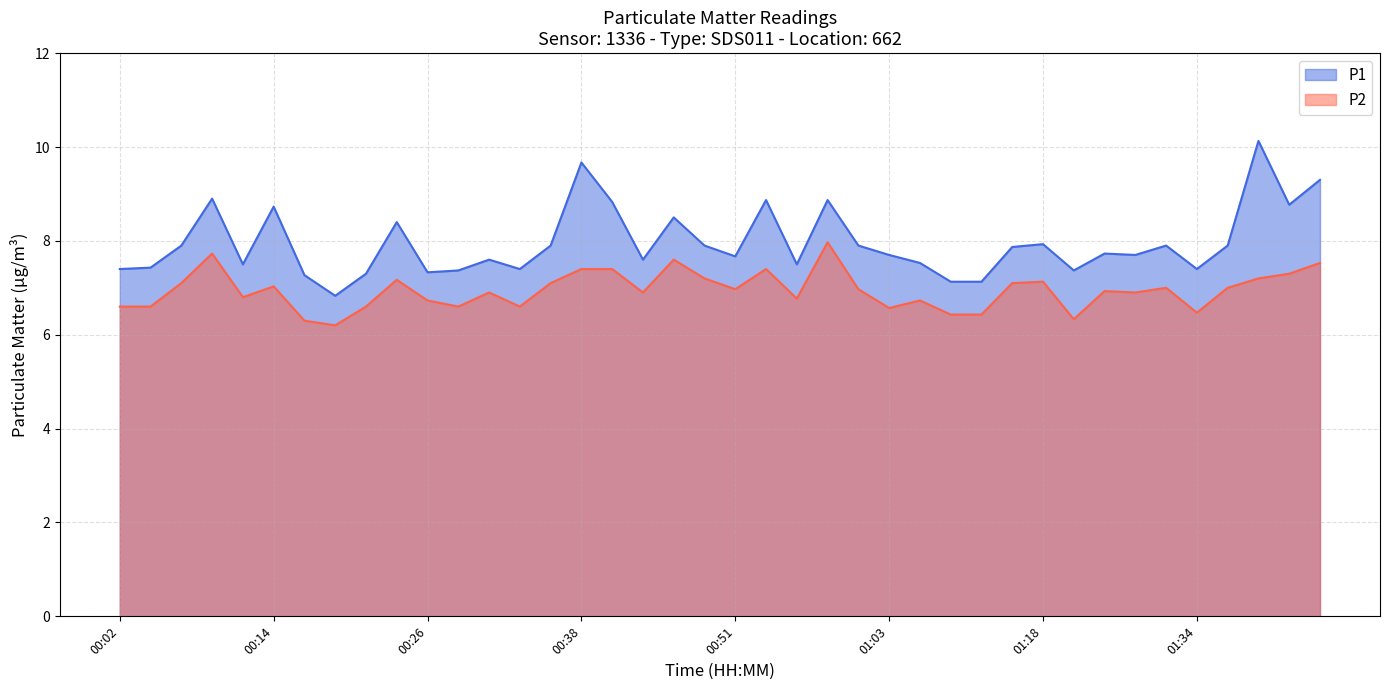

Reading left to right, list all the values displayed in this chart.

P1: 00:02=7.4	00:04=7.4	00:07=7.9	00:09=8.9	00:12=7.5	00:14=8.7	00:16=7.3	00:19=6.8	00:21=7.3	00:24=8.4	00:26=7.3	00:29=7.4	00:31=7.6	00:34=7.4	00:36=7.9	00:38=9.7	00:41=8.8	00:43=7.6	00:46=8.5	00:48=7.9	00:51=7.7	00:53=8.9	00:55=7.5	00:58=8.9	01:00=7.9	01:03=7.7	01:05=7.5	01:08=7.1	01:11=7.1	01:16=7.9	01:18=7.9	01:21=7.4	01:24=7.7	01:29=7.7	01:32=7.9	01:34=7.4	01:36=7.9	01:39=10.1	01:41=8.8	01:44=9.3
P2: 00:02=6.6	00:04=6.6	00:07=7.1	00:09=7.7	00:12=6.8	00:14=7.0	00:16=6.3	00:19=6.2	00:21=6.6	00:24=7.2	00:26=6.7	00:29=6.6	00:31=6.9	00:34=6.6	00:36=7.1	00:38=7.4	00:41=7.4	00:43=6.9	00:46=7.6	00:48=7.2	00:51=7.0	00:53=7.4	00:55=6.8	00:58=8.0	01:00=7.0	01:03=6.6	01:05=6.7	01:08=6.4	01:11=6.4	01:16=7.1	01:18=7.1	01:21=6.3	01:24=6.9	01:29=6.9	01:32=7.0	01:34=6.5	01:36=7.0	01:39=7.2	01:41=7.3	01:44=7.5